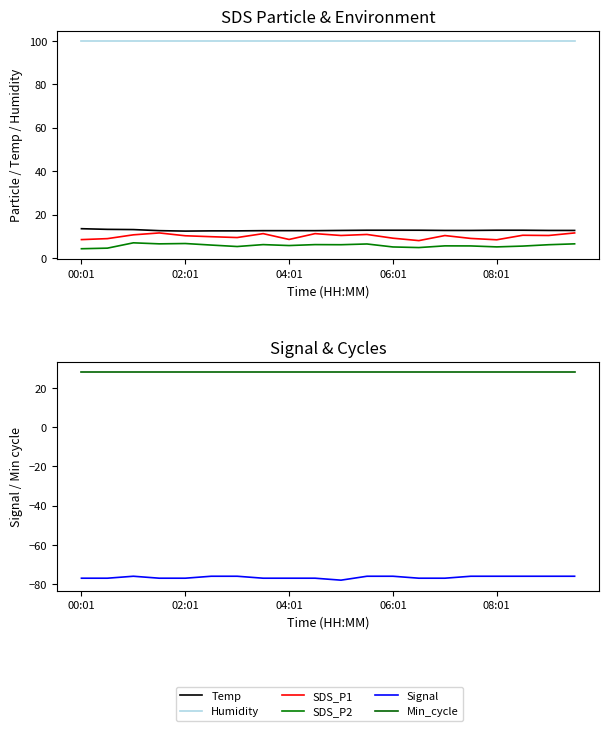

Where is the first local minimum for Temp?

02:01